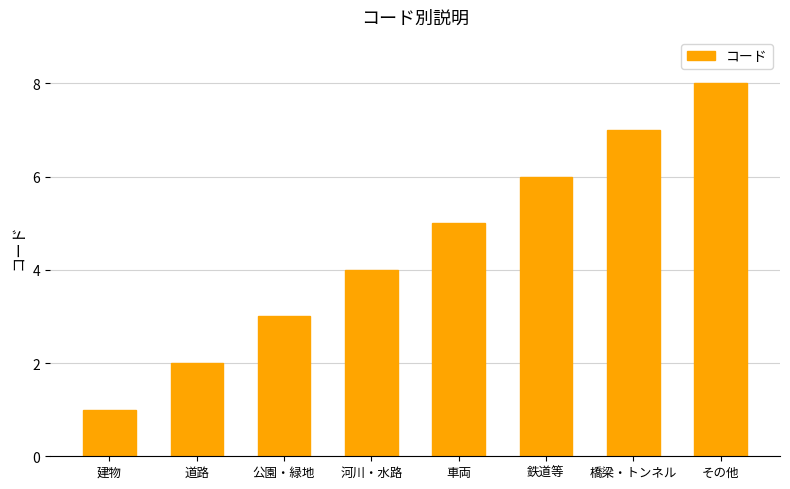

How many data points are less than 5?

4